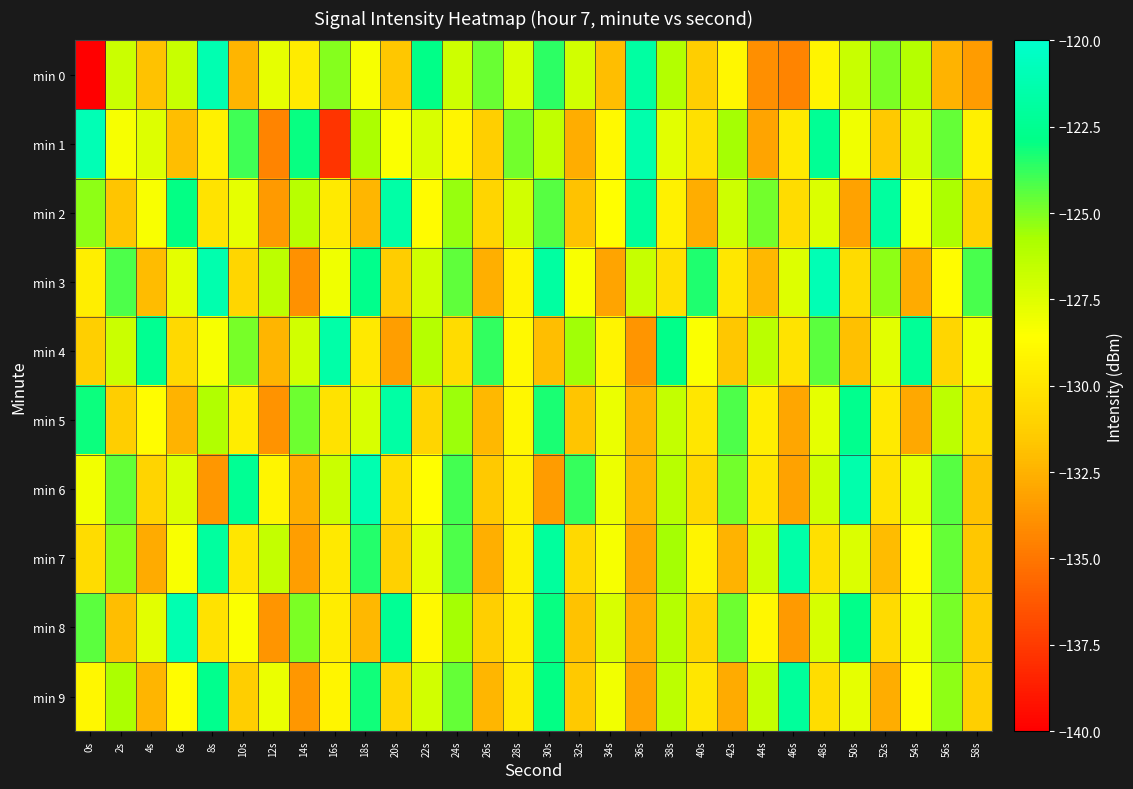

Reading left to right, what are all the values shown in this chart?

min 0: 0s=-140.5	2s=-126.8	4s=-131.8	6s=-126.8	8s=-121.1	10s=-132.4	12s=-127.8	14s=-129.7	16s=-125.1	18s=-128.3	20s=-131.6	22s=-122.9	24s=-126.9	26s=-124.6	28s=-127.3	30s=-123.6	32s=-127.0	34s=-132.0	36s=-121.8	38s=-126.0	40s=-131.3	42s=-129.0	44s=-134.0	46s=-134.4	48s=-129.2	50s=-126.7	52s=-124.9	54s=-126.1	56s=-132.4	58s=-133.4
min 1: 0s=-120.9	2s=-128.3	4s=-127.5	6s=-132.0	8s=-129.4	10s=-123.9	12s=-134.4	14s=-123.0	16s=-137.8	18s=-125.8	20s=-128.5	22s=-127.3	24s=-129.1	26s=-131.2	28s=-124.8	30s=-126.5	32s=-132.7	34s=-128.9	36s=-121.4	38s=-127.6	40s=-130.3	42s=-125.7	44s=-133.1	46s=-129.8	48s=-122.3	50s=-128.1	52s=-131.5	54s=-127.2	56s=-124.6	58s=-129.4
min 2: 0s=-125.3	2s=-131.7	4s=-128.4	6s=-122.9	8s=-130.1	10s=-127.8	12s=-133.5	14s=-126.2	16s=-129.7	18s=-132.3	20s=-121.6	22s=-128.8	24s=-125.4	26s=-130.9	28s=-127.1	30s=-124.3	32s=-131.8	34s=-128.6	36s=-122.1	38s=-129.3	40s=-132.7	42s=-126.9	44s=-124.8	46s=-130.5	48s=-127.4	50s=-133.2	52s=-121.9	54s=-128.3	56s=-125.8	58s=-131.1
min 3: 0s=-129.5	2s=-124.2	4s=-132.1	6s=-127.7	8s=-121.3	10s=-130.8	12s=-126.4	14s=-133.9	16s=-128.1	18s=-122.7	20s=-131.4	22s=-127.0	24s=-124.5	26s=-132.6	28s=-129.2	30s=-121.8	32s=-128.4	34s=-133.1	36s=-126.7	38s=-130.3	40s=-123.4	42s=-129.9	44s=-132.2	46s=-127.5	48s=-121.0	50s=-130.6	52s=-125.3	54s=-132.8	56s=-128.7	58s=-124.1
min 4: 0s=-131.2	2s=-126.8	4s=-122.5	6s=-130.7	8s=-128.3	10s=-124.9	12s=-132.4	14s=-127.1	16s=-121.5	18s=-129.8	20s=-133.3	22s=-126.1	24s=-130.5	26s=-123.7	28s=-128.9	30s=-132.0	32s=-125.6	34s=-129.2	36s=-133.7	38s=-122.8	40s=-128.5	42s=-131.6	44s=-126.3	46s=-130.1	48s=-124.4	50s=-131.9	52s=-127.6	54s=-122.2	56s=-130.8	58s=-128.1
min 5: 0s=-123.1	2s=-131.3	4s=-128.7	6s=-132.5	8s=-126.0	10s=-129.6	12s=-133.8	14s=-124.7	16s=-130.2	18s=-127.3	20s=-121.7	22s=-130.9	24s=-125.5	26s=-132.2	28s=-129.0	30s=-123.3	32s=-131.7	34s=-127.9	36s=-132.4	38s=-126.6	40s=-130.0	42s=-124.2	44s=-129.5	46s=-133.0	48s=-127.8	50s=-122.6	52s=-129.7	54s=-132.9	56s=-126.4	58s=-130.6
min 6: 0s=-128.2	2s=-124.6	4s=-131.0	6s=-127.4	8s=-133.6	10s=-122.4	12s=-129.1	14s=-132.7	16s=-126.8	18s=-121.2	20s=-130.4	22s=-128.6	24s=-124.0	26s=-131.5	28s=-129.3	30s=-133.4	32s=-123.8	34s=-128.0	36s=-132.3	38s=-126.2	40s=-130.7	42s=-124.8	44s=-129.9	46s=-133.2	48s=-127.0	50s=-121.4	52s=-130.1	54s=-127.7	56s=-124.3	58s=-131.8
min 7: 0s=-130.5	2s=-125.1	4s=-132.8	6s=-128.4	8s=-121.9	10s=-130.0	12s=-126.6	14s=-133.3	16s=-129.8	18s=-123.5	20s=-131.1	22s=-127.7	24s=-124.2	26s=-132.6	28s=-129.4	30s=-122.0	32s=-130.7	34s=-128.3	36s=-133.0	38s=-125.7	40s=-129.2	42s=-132.5	44s=-126.9	46s=-121.5	48s=-130.3	50s=-127.4	52s=-132.1	54s=-128.8	56s=-124.6	58s=-131.6
min 8: 0s=-124.4	2s=-132.0	4s=-127.6	6s=-121.1	8s=-130.2	10s=-128.5	12s=-133.7	14s=-125.0	16s=-129.6	18s=-132.2	20s=-122.3	22s=-128.9	24s=-125.7	26s=-131.2	28s=-129.5	30s=-123.0	32s=-131.8	34s=-127.3	36s=-132.6	38s=-126.1	40s=-130.8	42s=-124.7	44s=-129.0	46s=-133.5	48s=-127.2	50s=-122.8	52s=-130.6	54s=-128.1	56s=-124.9	58s=-131.4
min 9: 0s=-129.0	2s=-125.8	4s=-132.4	6s=-128.7	8s=-122.6	10s=-131.3	12s=-127.9	14s=-133.6	16s=-129.1	18s=-123.2	20s=-130.8	22s=-127.1	24s=-124.6	26s=-132.3	28s=-129.7	30s=-122.9	32s=-131.5	34s=-128.2	36s=-133.1	38s=-126.4	40s=-130.0	42s=-132.8	44s=-126.7	46s=-122.1	48s=-130.4	50s=-127.8	52s=-132.7	54s=-128.5	56s=-125.3	58s=-131.2